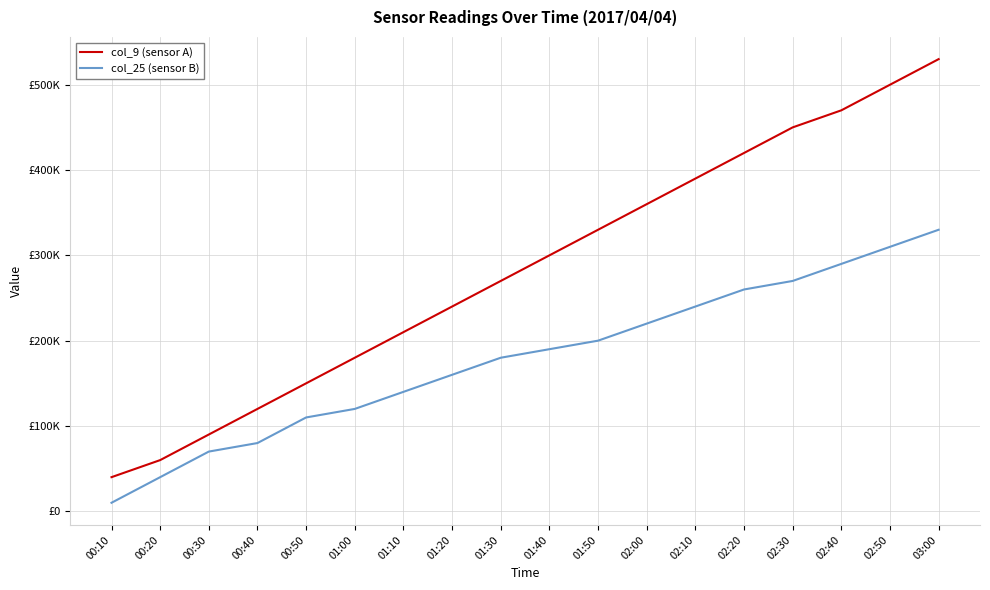

At which category is the sum across all series the highest?

03:00